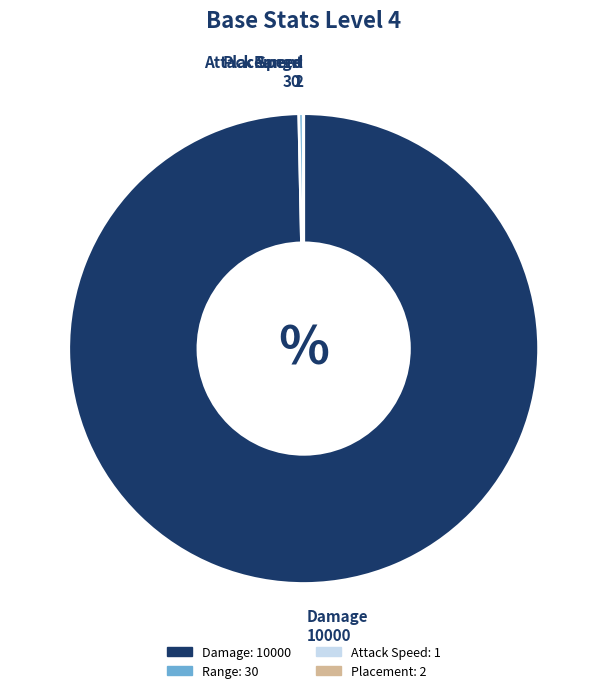

Does any single category account for the majority?

Yes